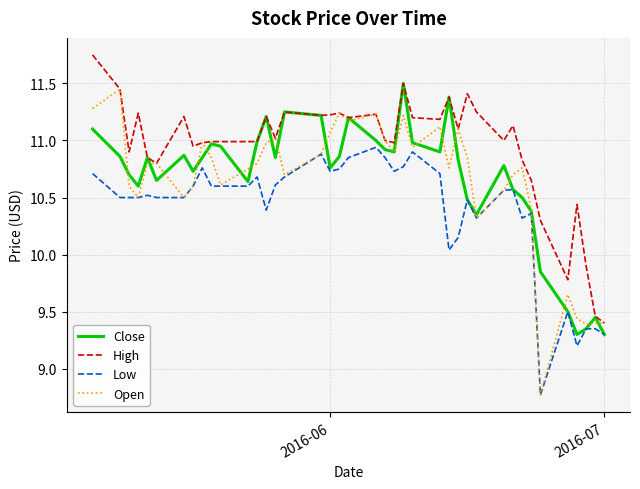

Which series has the largest range (max minus min)?

Open